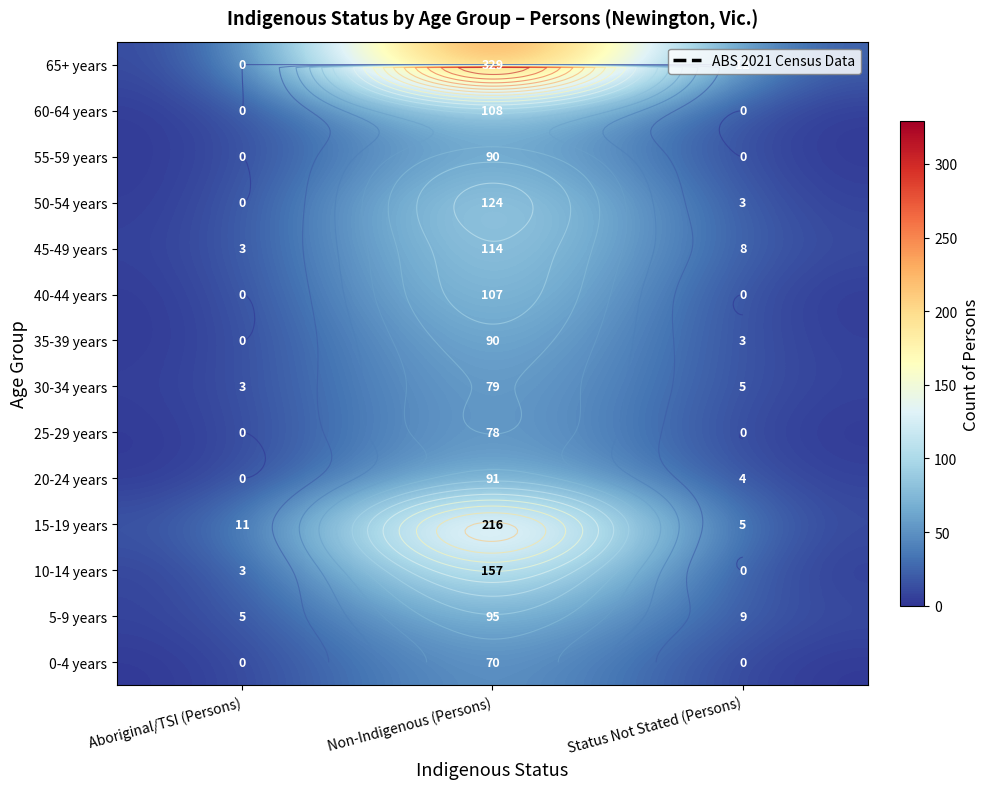

True or false: 40-44 years has a value of -41 at Status Not Stated (Persons).

False